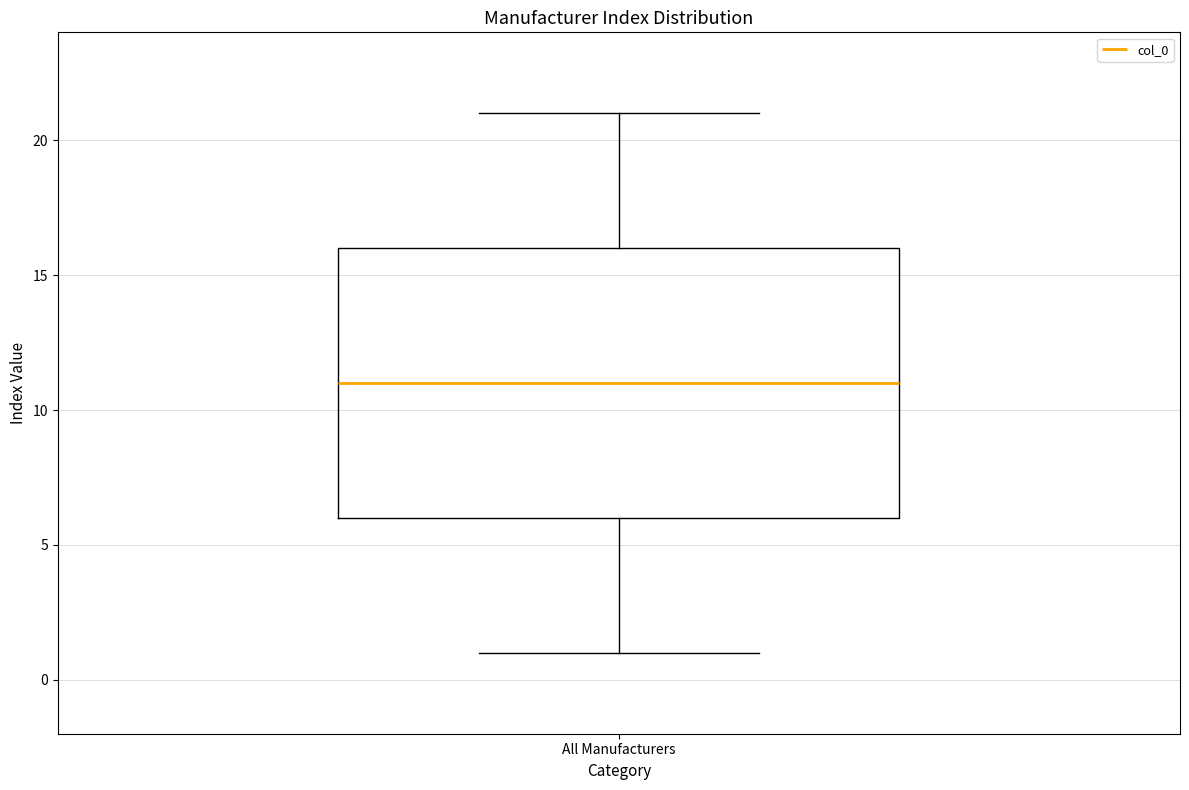

Transcribe this box plot: give where the median line is, the range the box spans, and where the two whiskers end, as read against the y-axis. The values are not printed on the chart, so give them approximately, as read against the axis.

median 11, box 6 to 16, whiskers 1 to 21